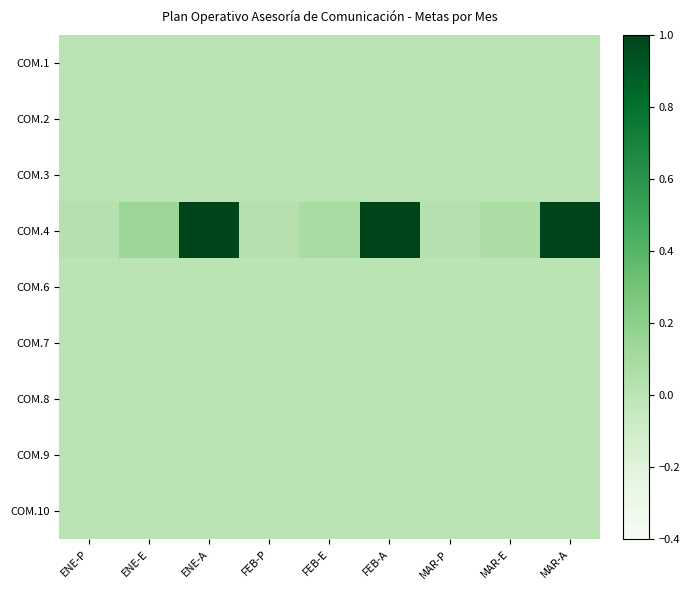

What is the difference between the highest and lowest values at ENE-E?

0.1